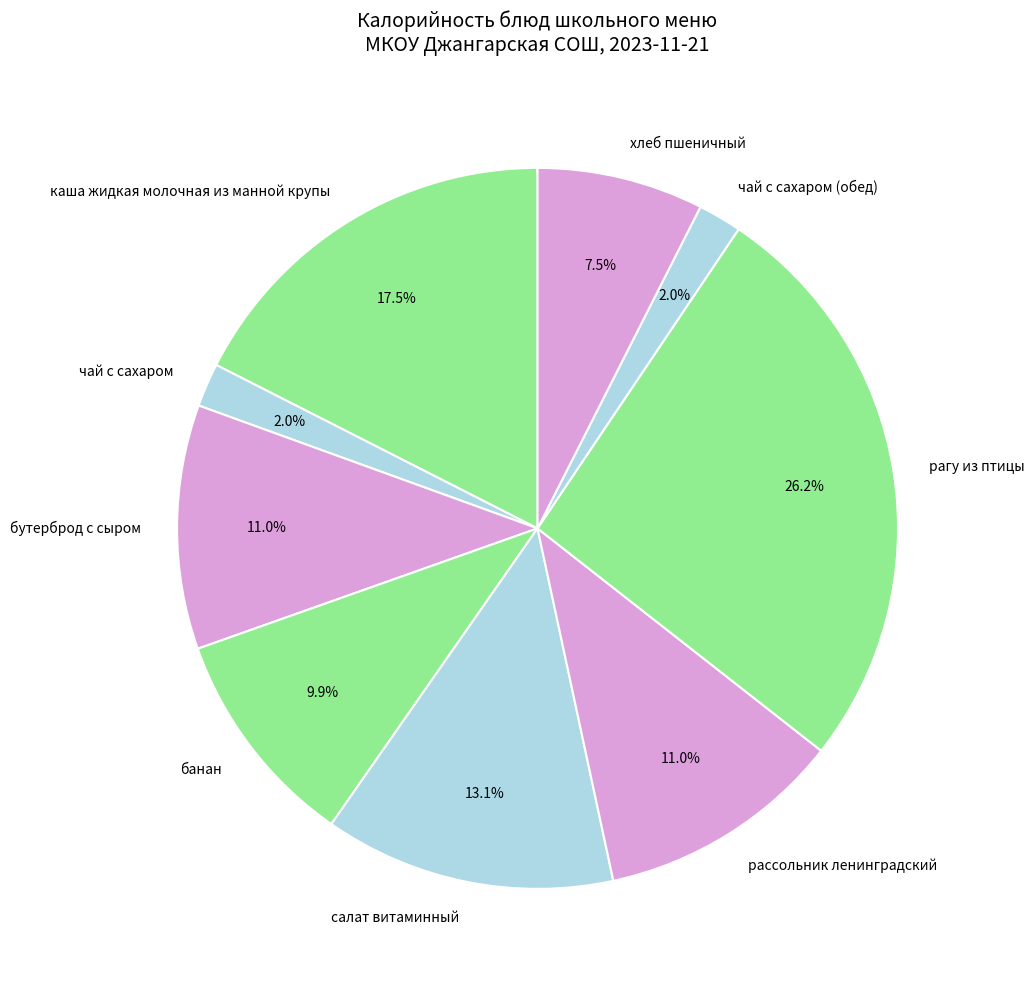

To the nearest percent, what is the difference between the чай с сахаром (обед) and банан slice percentages?

8%